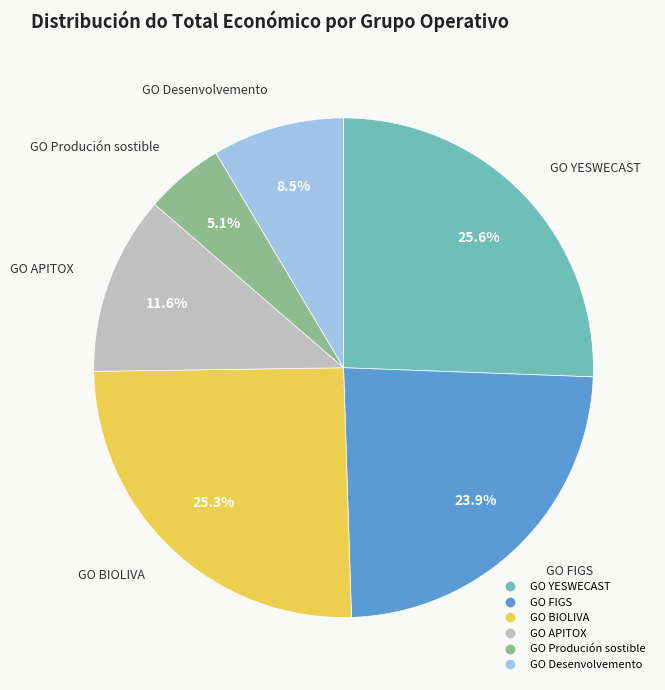

What is the ratio of the value at GO FIGS to the value at GO Produción sostible?

4.7